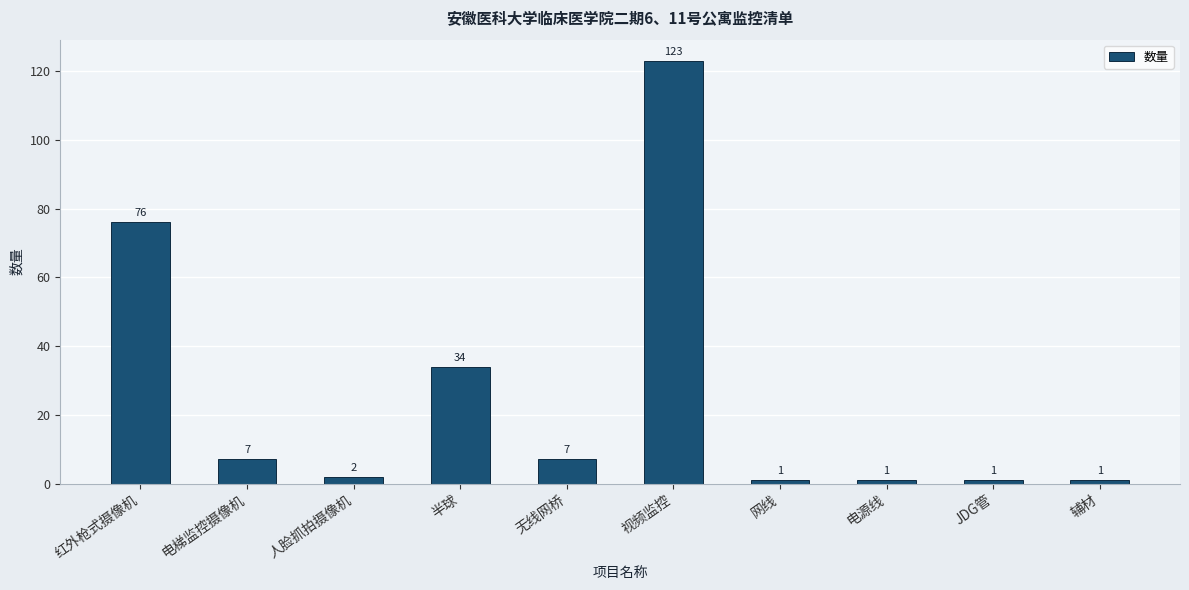

The chart shows a value of 76 at 红外枪式摄像机. True or false?

True